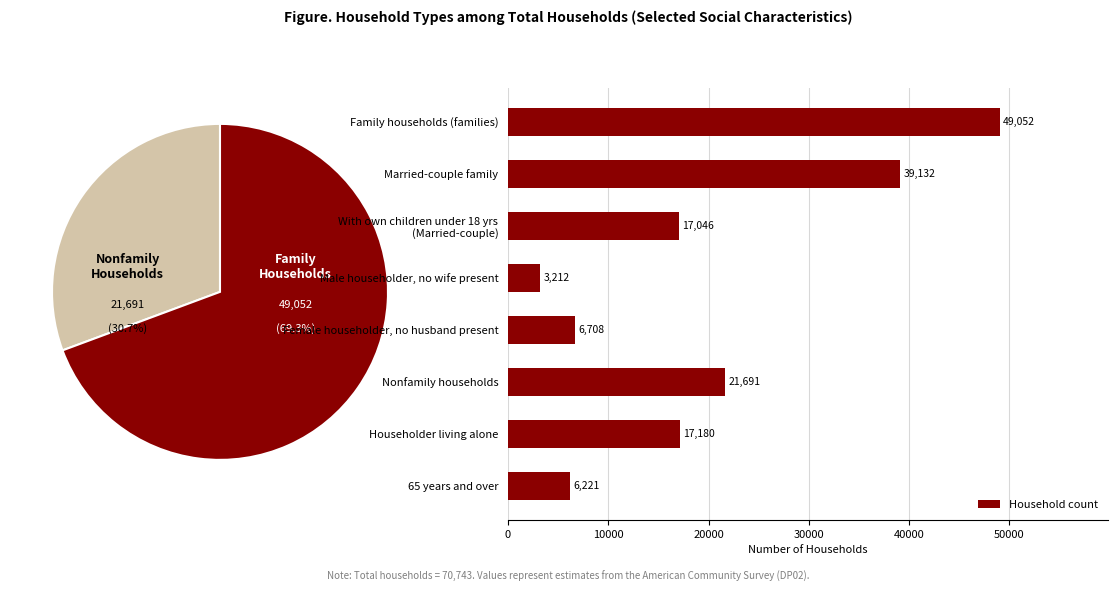

Is it true that Household count equals 39132 at Married-couple family?

True